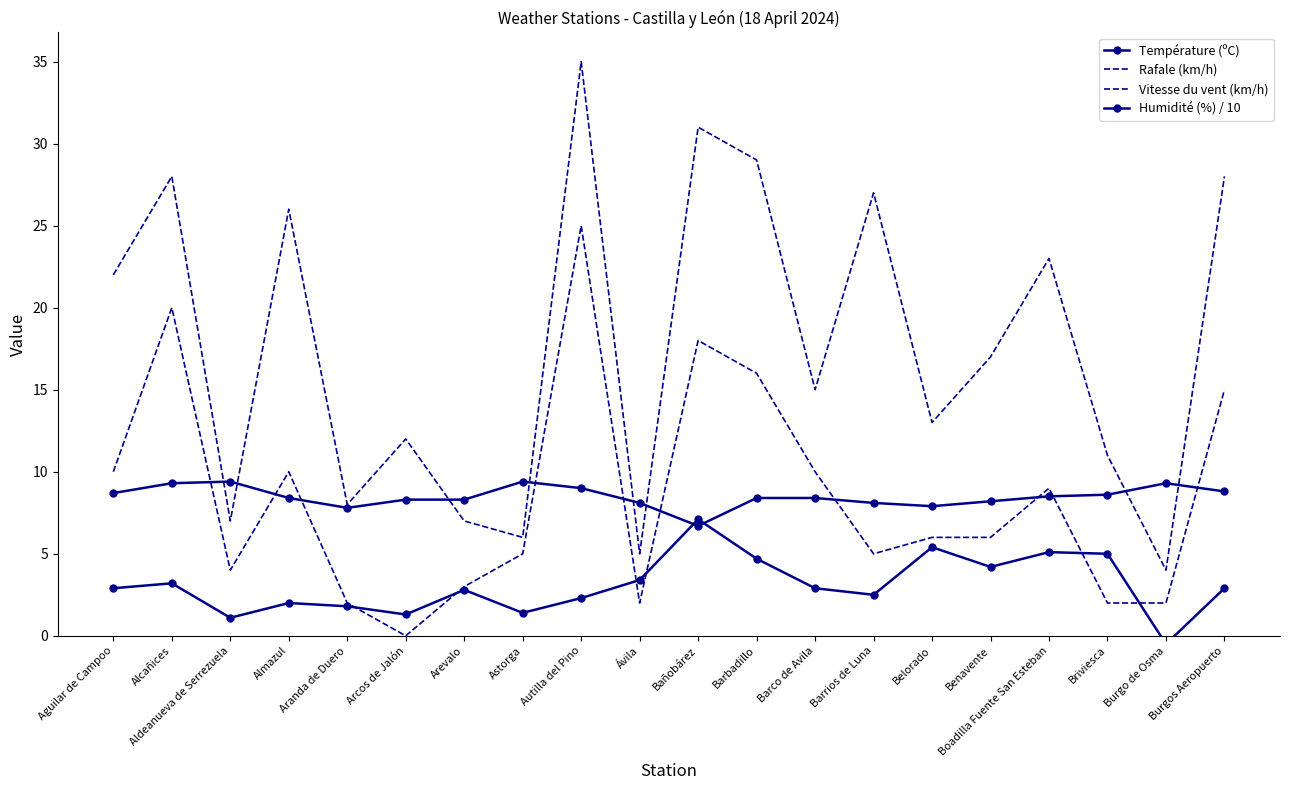

After their last crossing, which series has the higher values: Humidité (%) / 10 or Température (ºC)?

Humidité (%) / 10